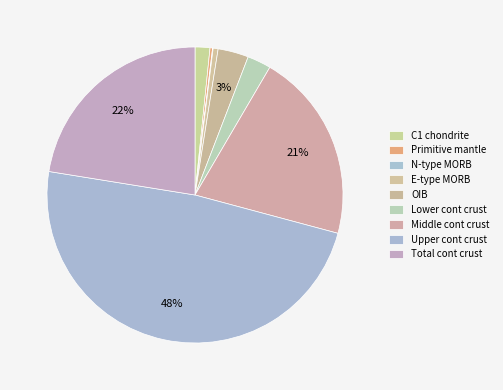

Is C1 chondrite the majority of the pie?

No